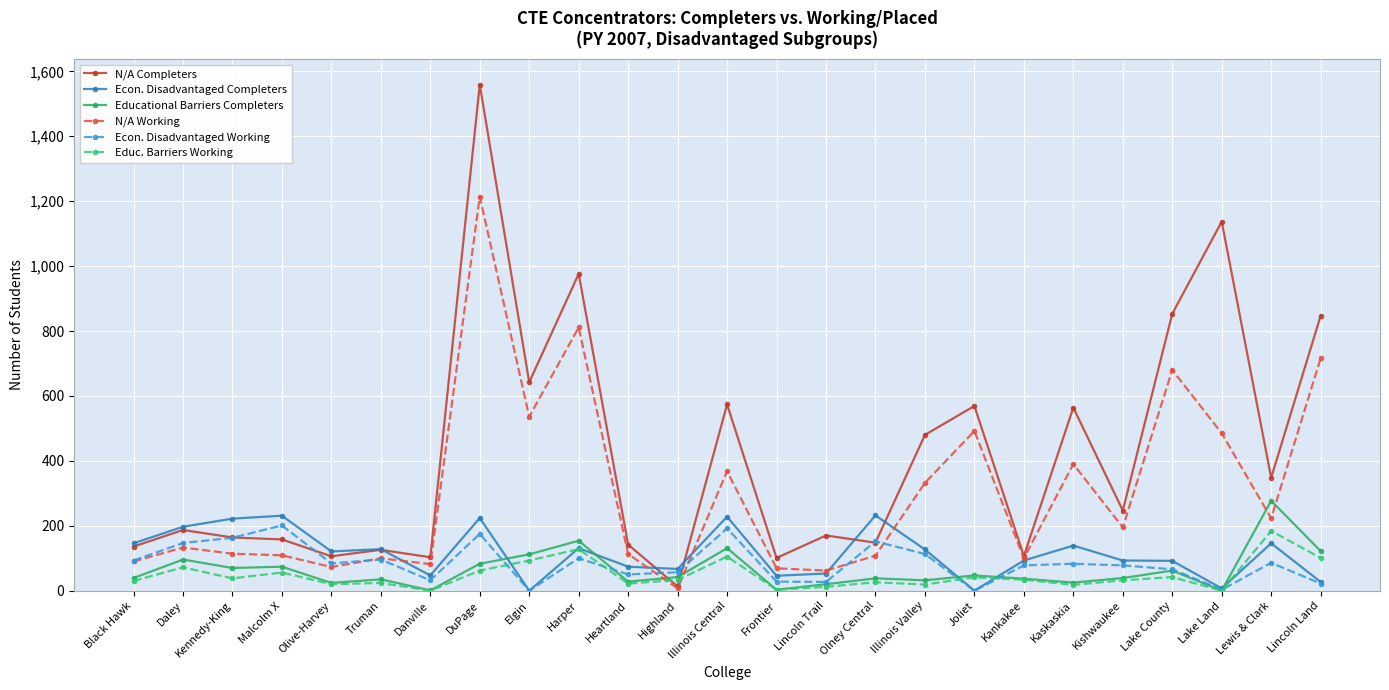

Rank the series by their maximum value, from highest to lowest.

N/A Completers, N/A Working, Educational Barriers Completers, Econ. Disadvantaged Completers, Econ. Disadvantaged Working, Educ. Barriers Working